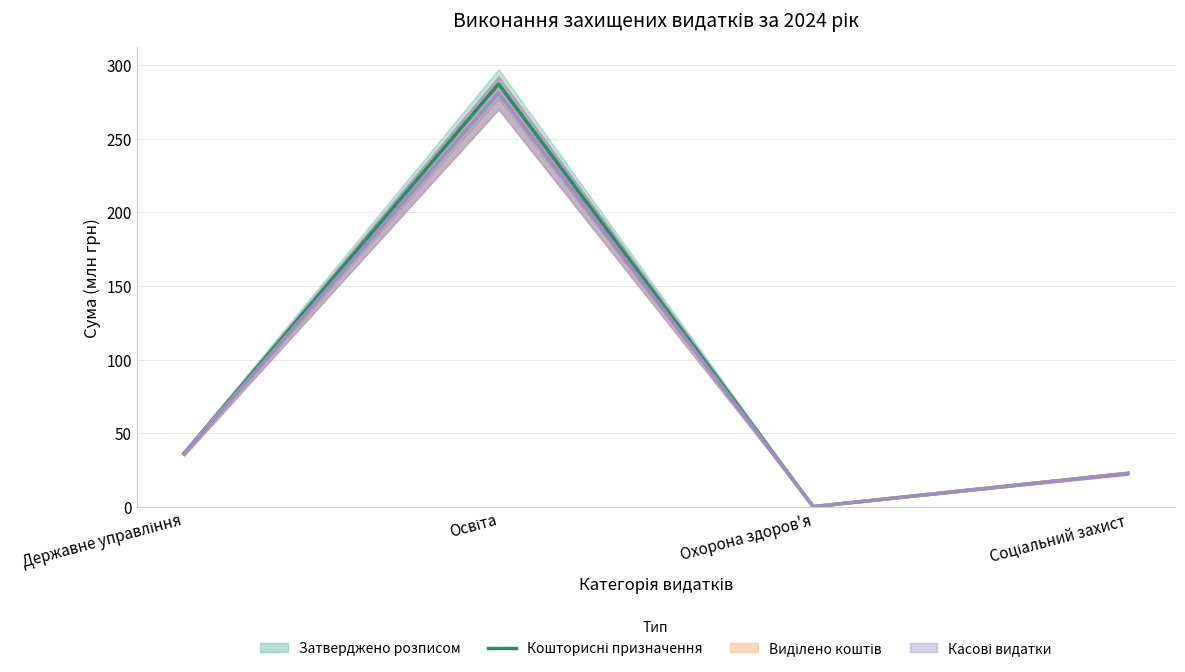

What is the highest value of the Виділено коштів series?

281.1